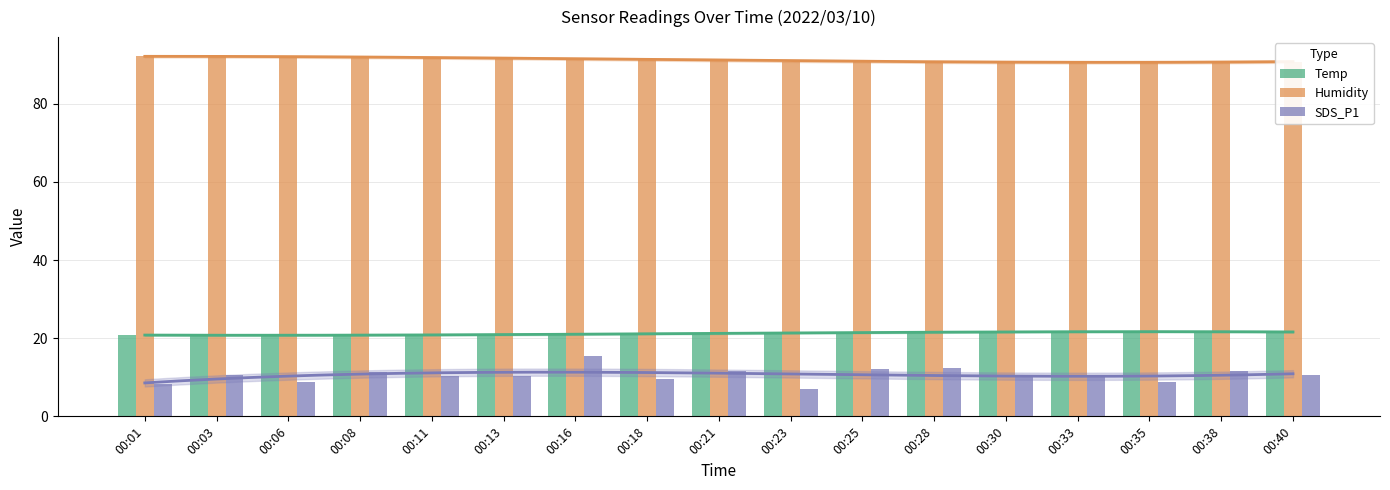

Where is SDS_P1 nearest to the value 11?

00:08